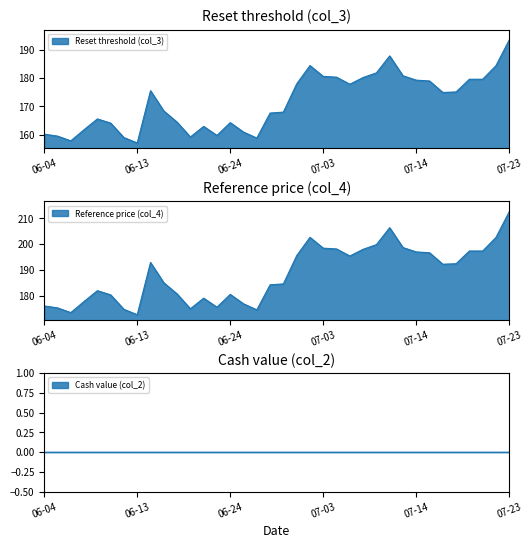

What is the sum of all Reference price (col_4) values?

6781.5